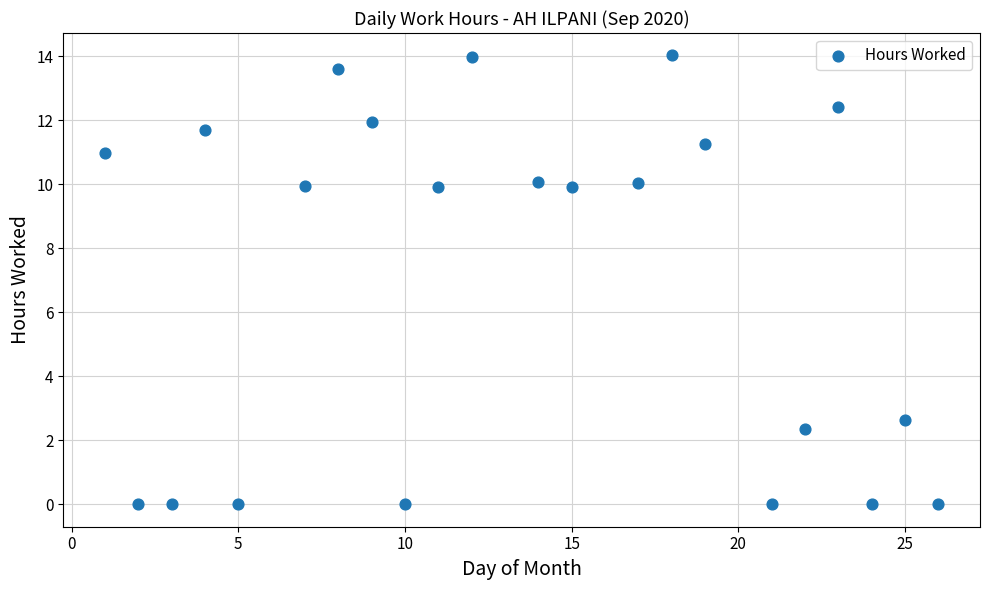

What is the range of Y values (max minus min)?

14.0